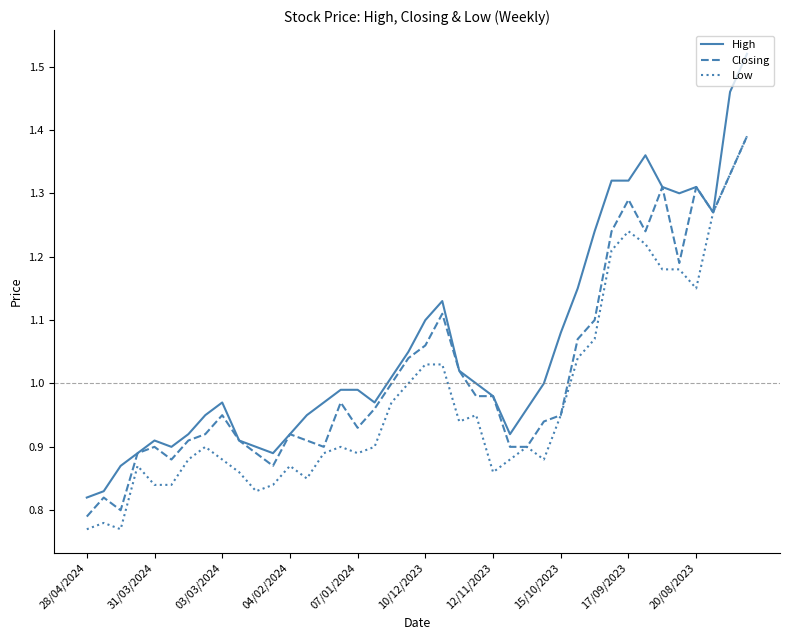

Which series has the largest range (max minus min)?

High